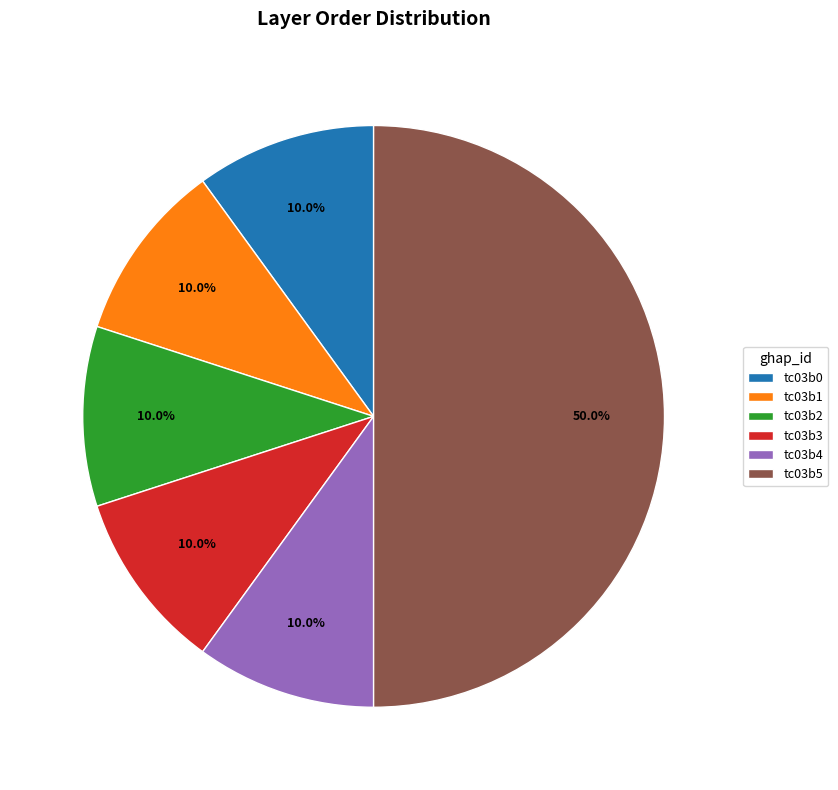

Does tc03b1 account for over 50% of the chart?

No